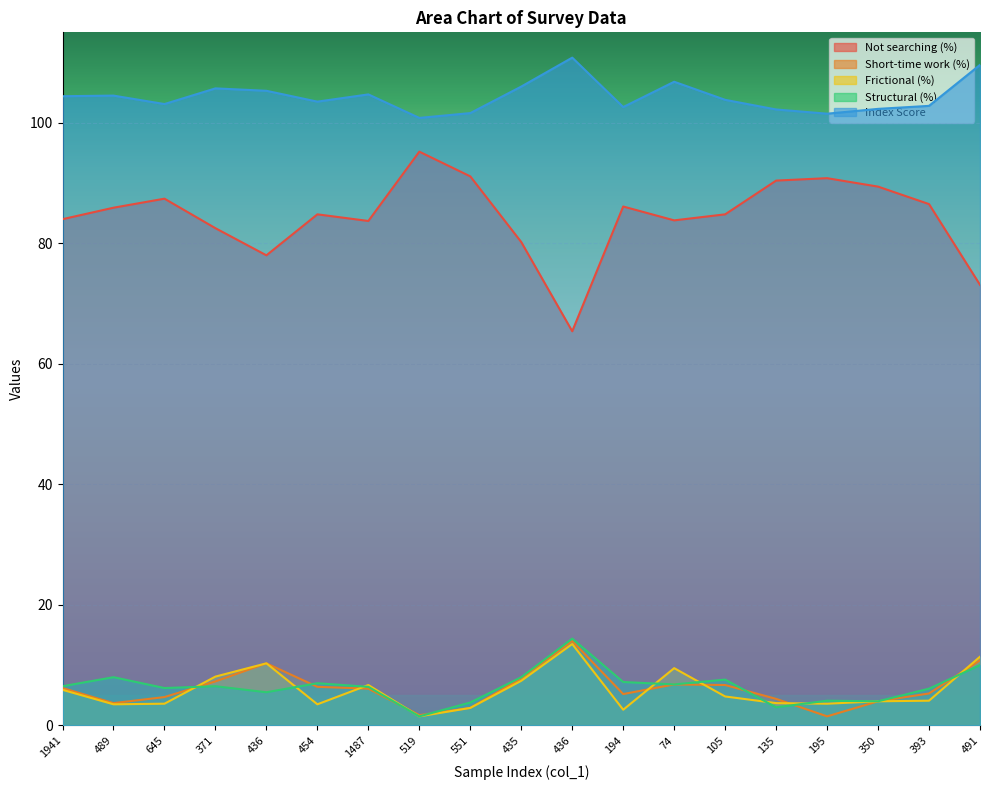

What value does the col_3 series have at 454?

7.0